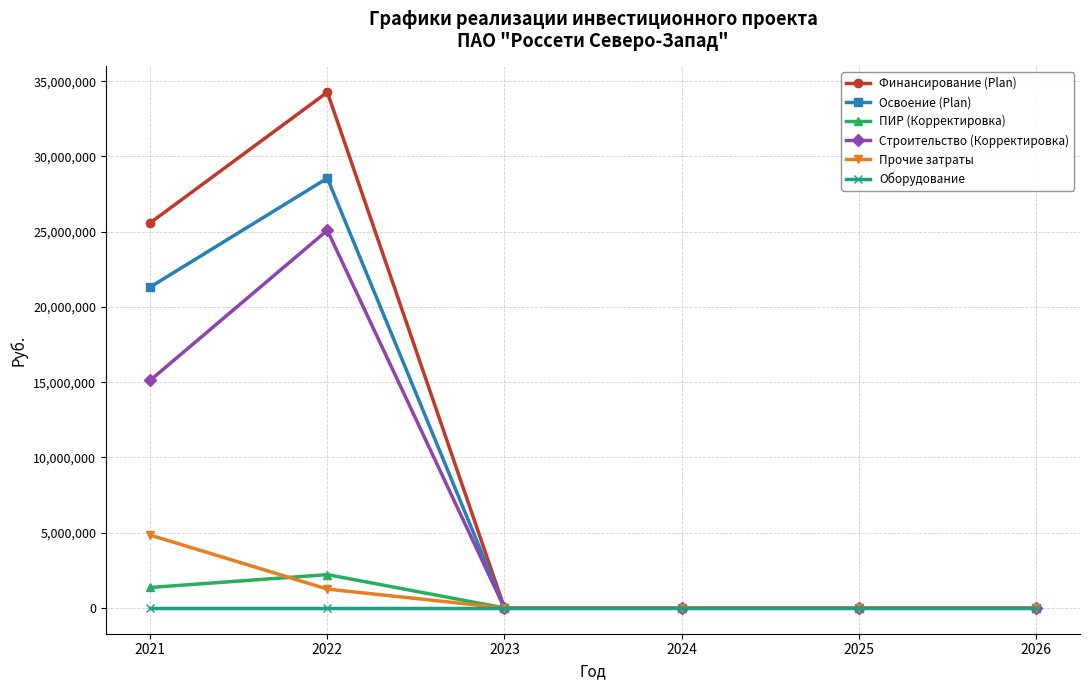

At 2021, list the series in order from largest to smallest.

Финансирование (Plan), Освоение (Plan), Строительство (Корректировка), Прочие затраты, ПИР (Корректировка), Оборудование